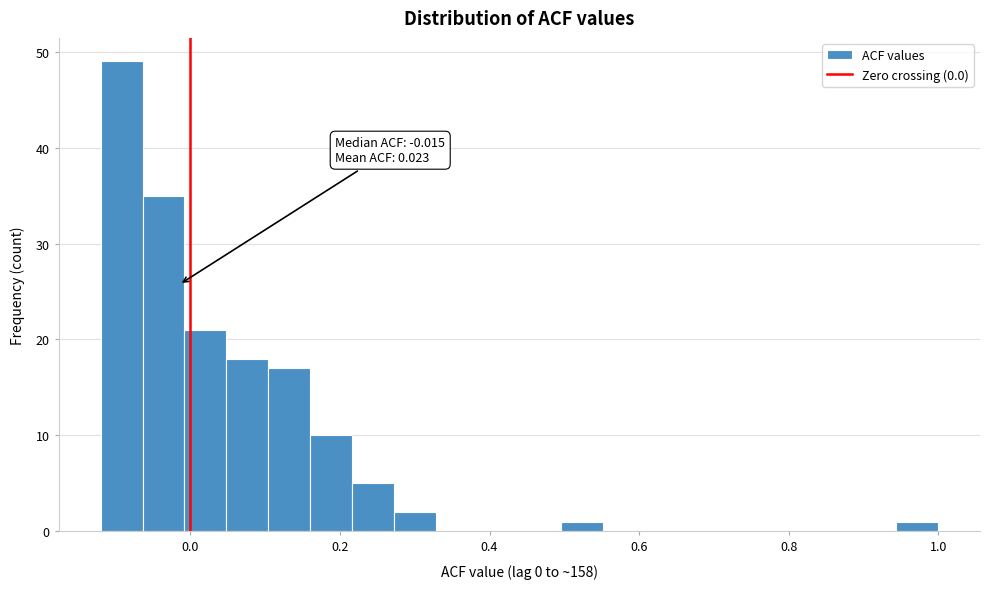

Read against the x-axis, roughly where is the centre of the tallest bar?

-0.10